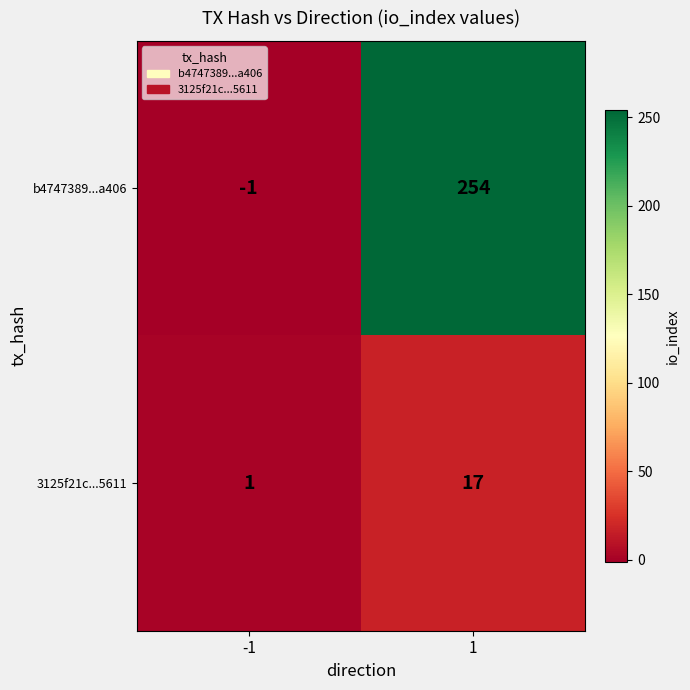

Rank the series by their average value, from highest to lowest.

b4747389...a406, 3125f21c...5611